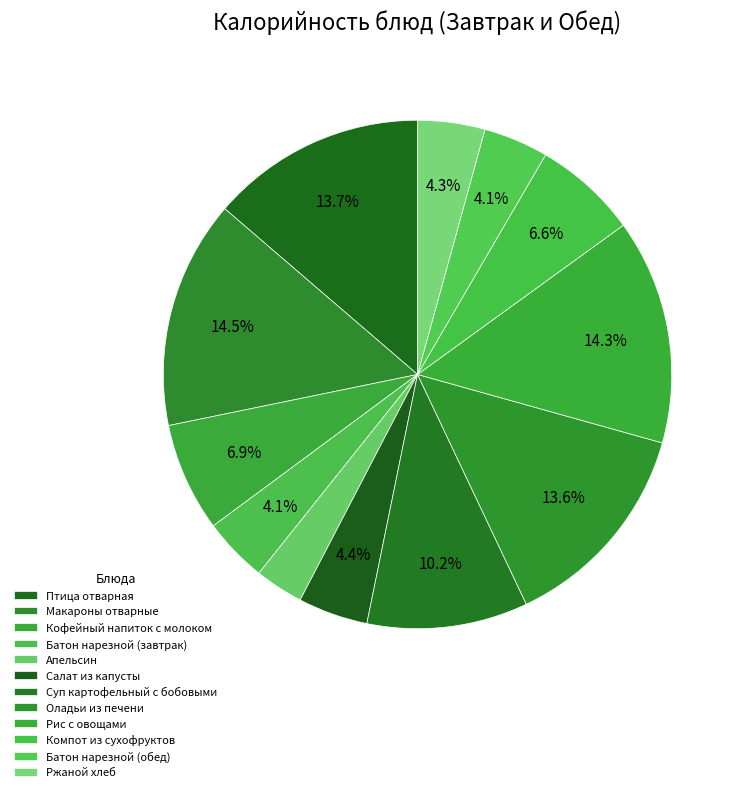

How many segments does this pie chart have?

12